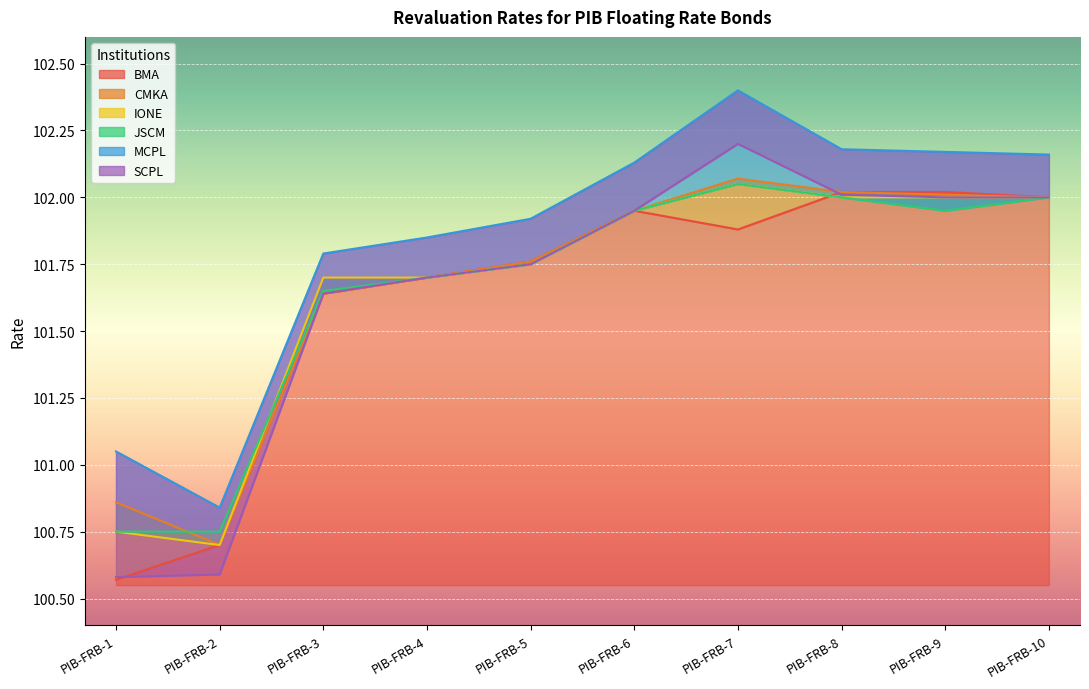

What is the average value of the SCPL series?

101.6